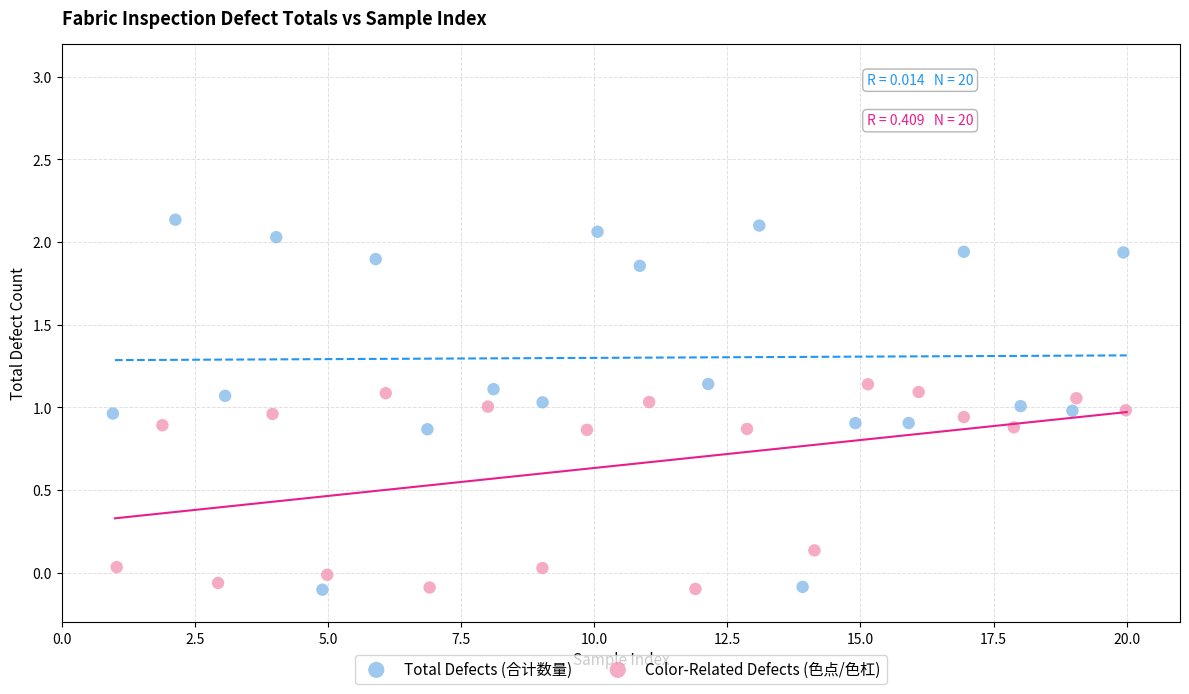

Which series reaches the maximum Y coordinate?

Total Defects (合计数量)